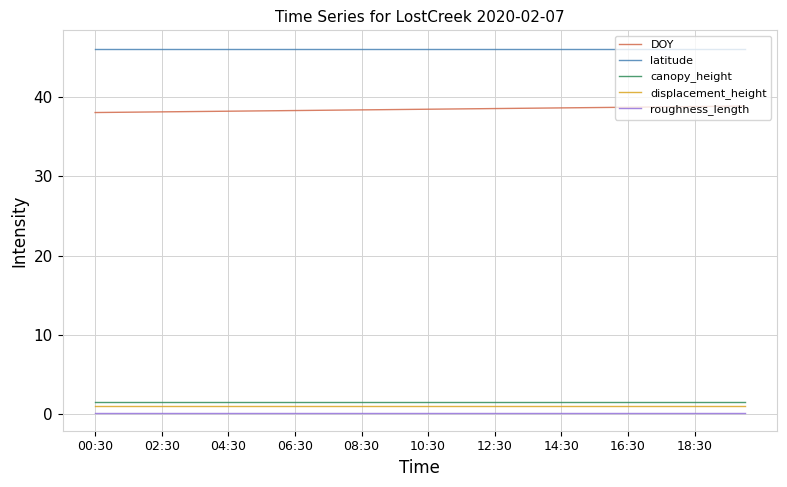

What is the lowest value of the canopy_height series?

1.5